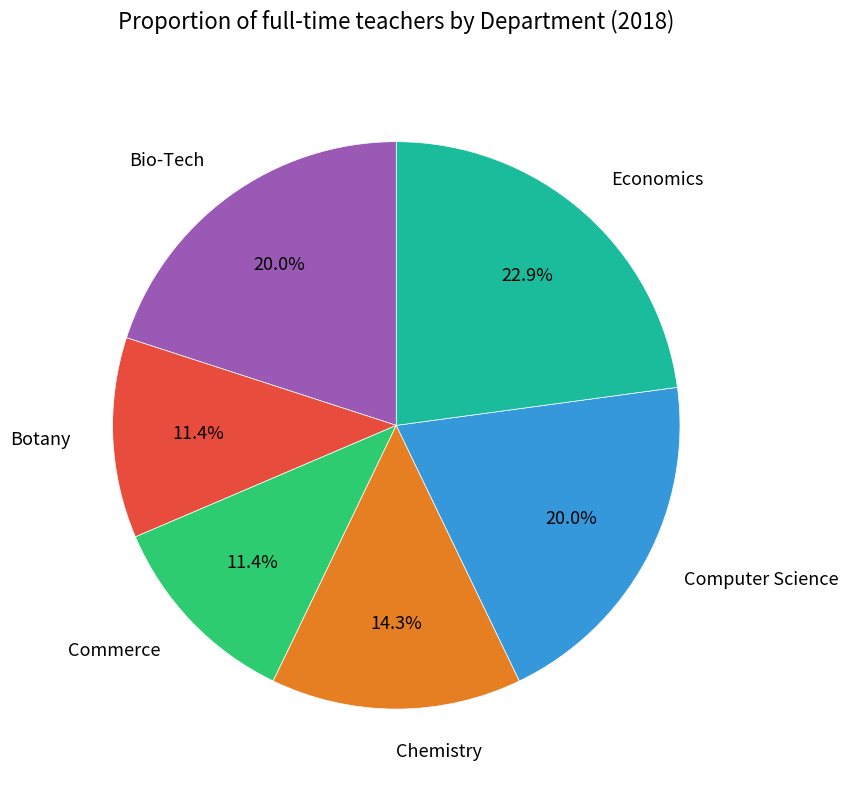

To the nearest percent, what portion does Bio-Tech represent?

20%